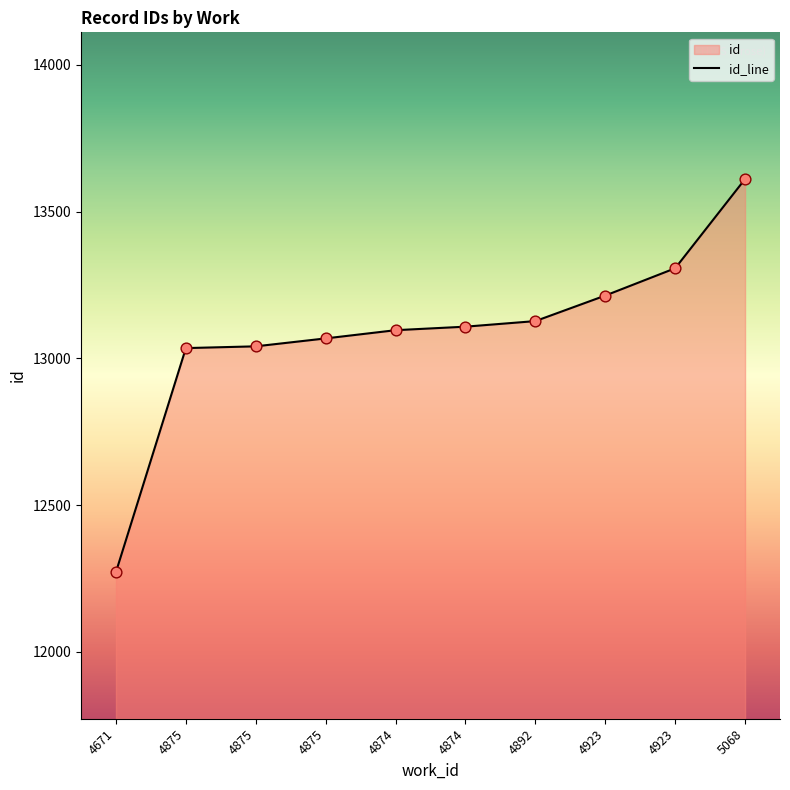

Between 4874 and 4874, which is larger?

4874